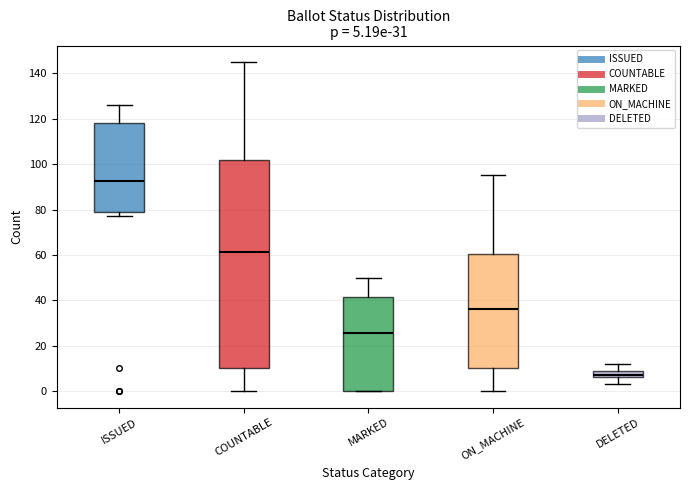

Which box has the highest median line?

ISSUED